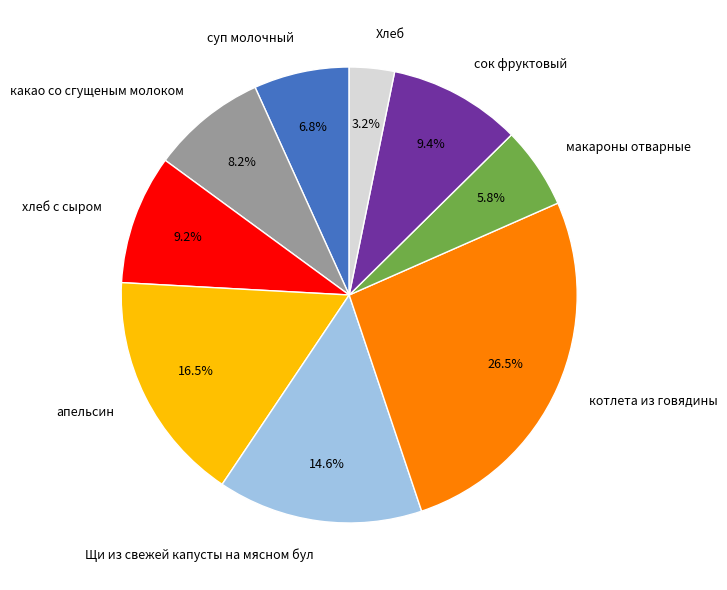

Count the number of slices in the pie.

9